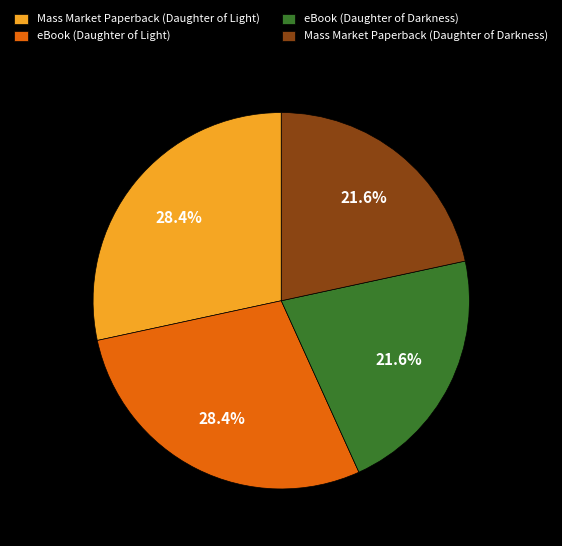

Between eBook (Daughter of Light) and Mass Market Paperback (Daughter of Darkness), which is larger?

eBook (Daughter of Light)